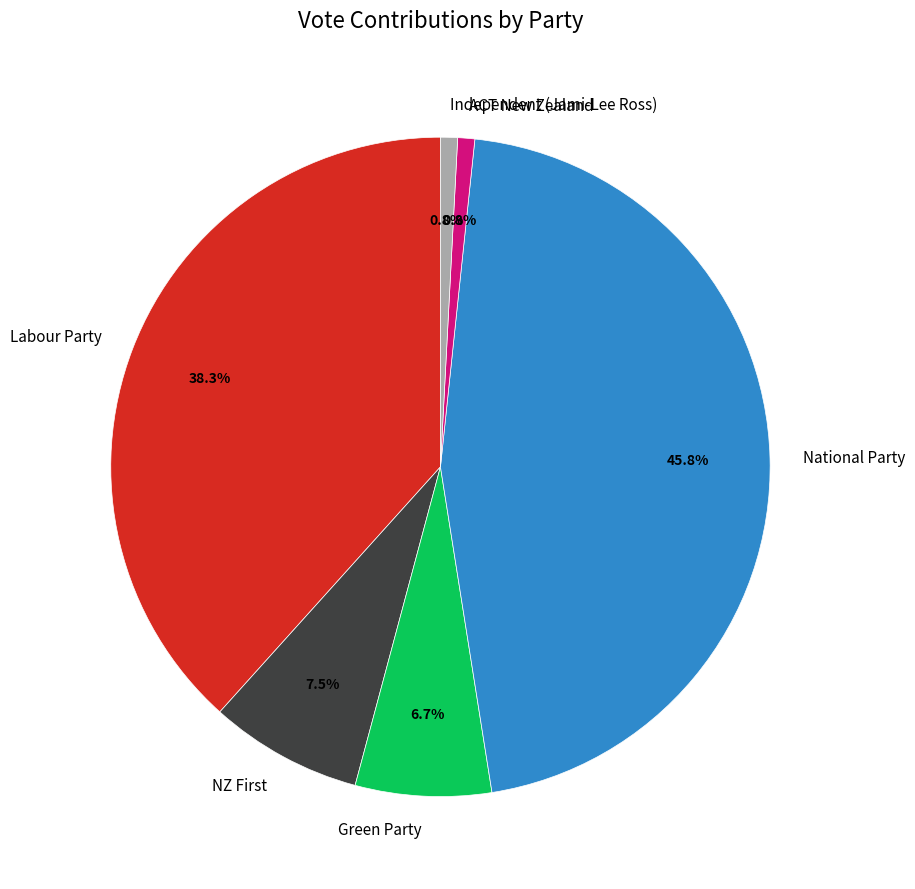

True or false: National Party accounts for 46% of the total.

True